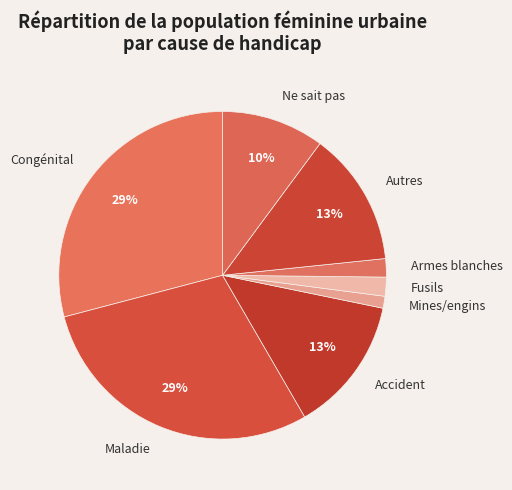

To the nearest percent, what is the difference between the Ne sait pas and Maladie slice percentages?

19%